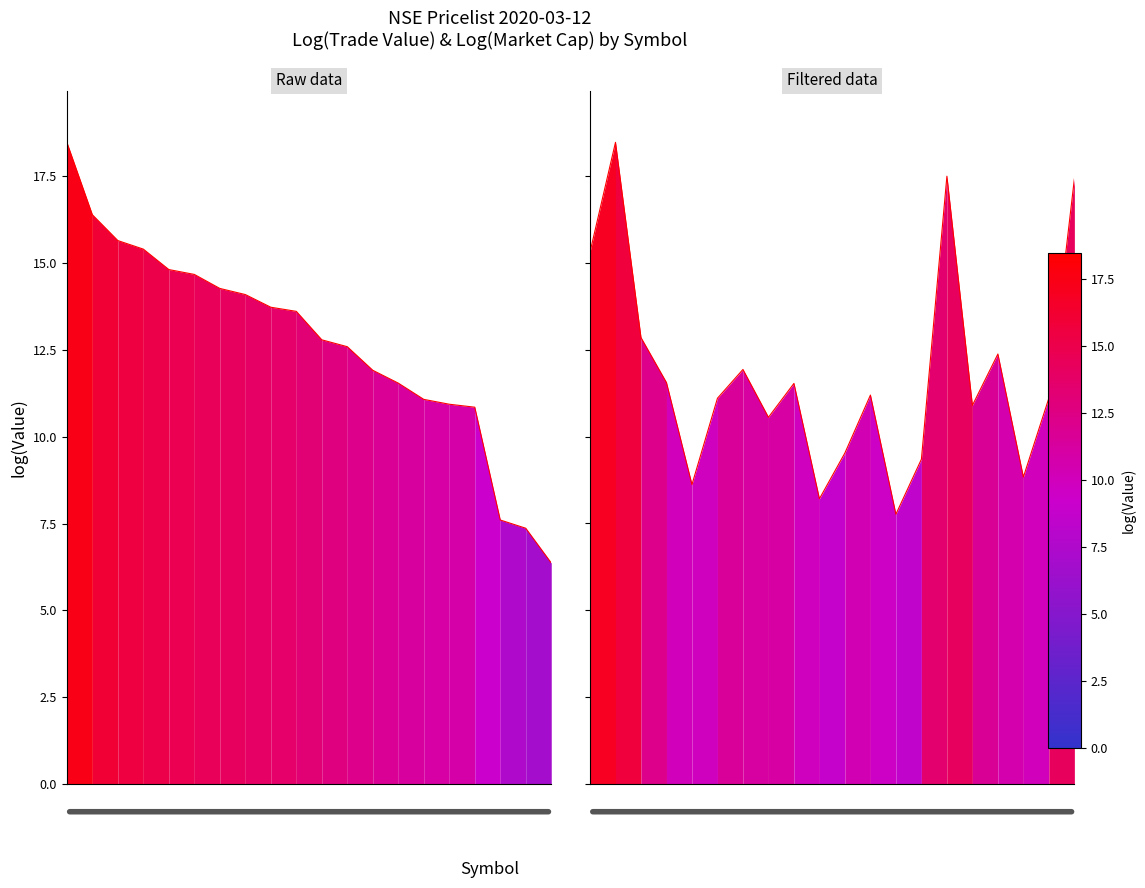

How many lines are shown in the chart?

2